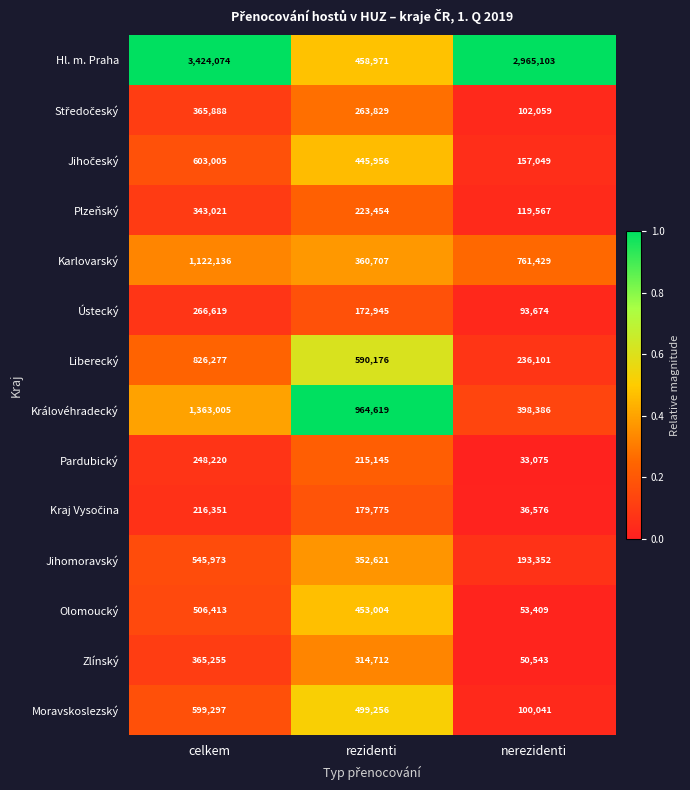

What is the spread (max minus min) of values at nerezidenti?

2932028